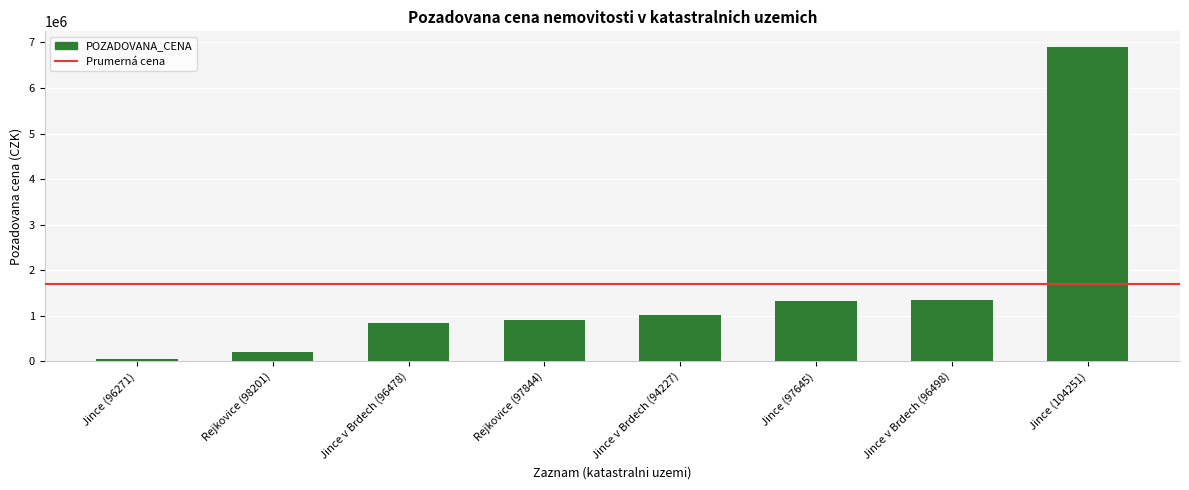

The value at Jince (97645) is 659742. True or false?

False